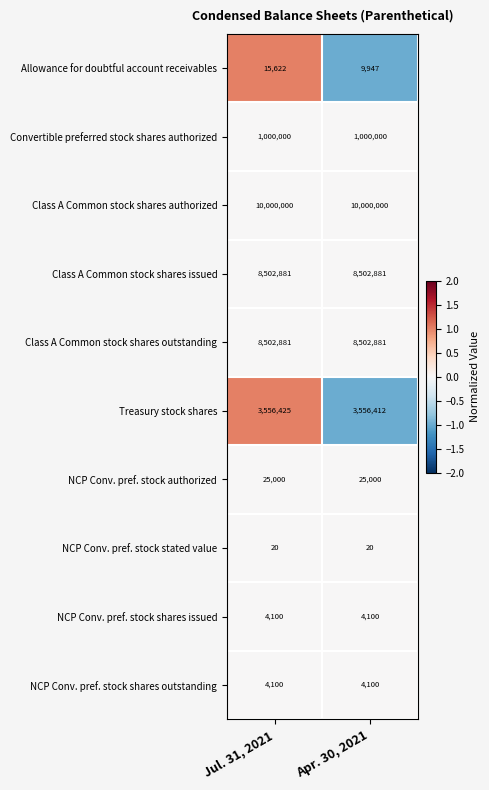

True or false: NCP Conv. pref. stock authorized has a value of 32612 at Apr. 30, 2021.

False